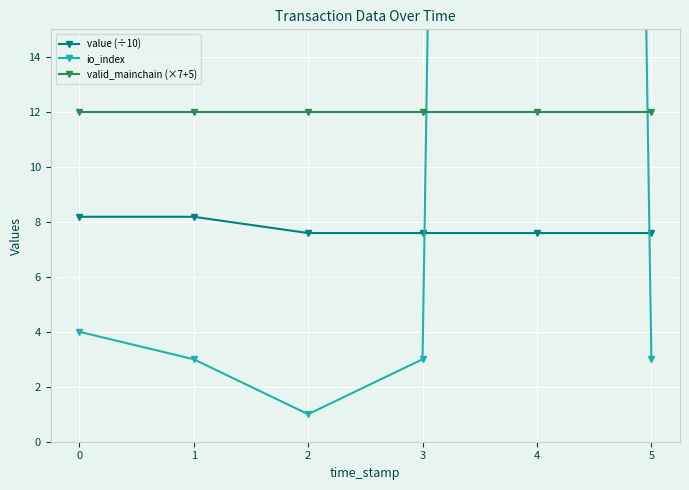

What is the value of the valid_mainchain (×7+5) point at the 4th from the left?

12.0